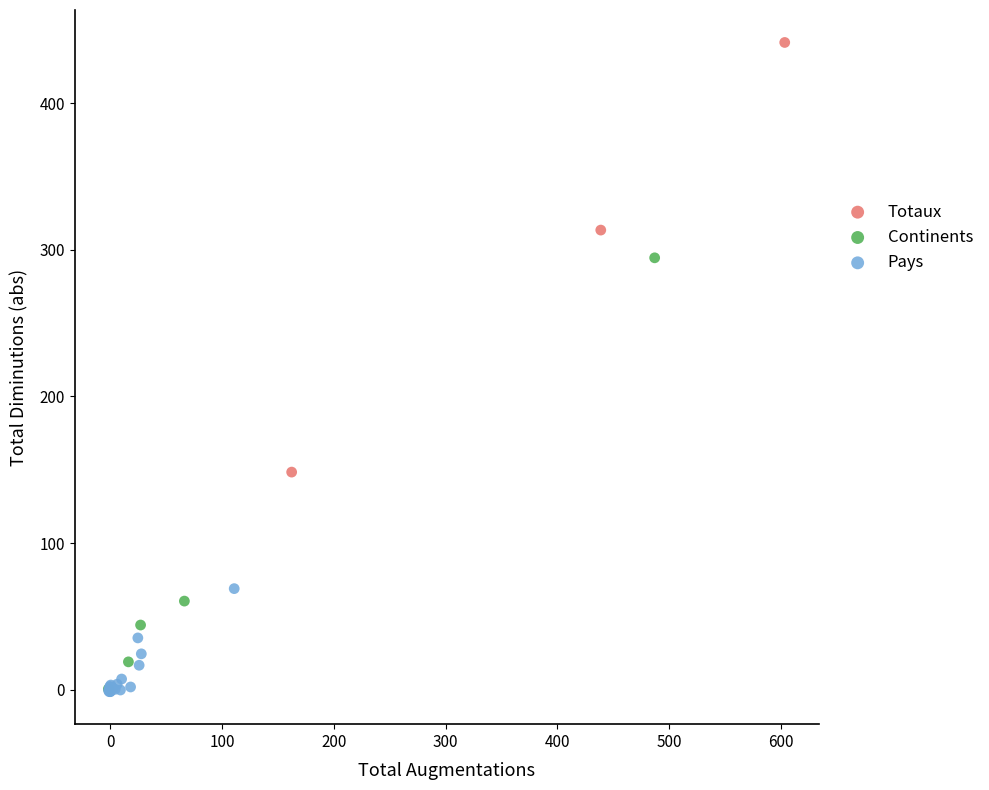

Which series contains the highest Y value?

Totaux